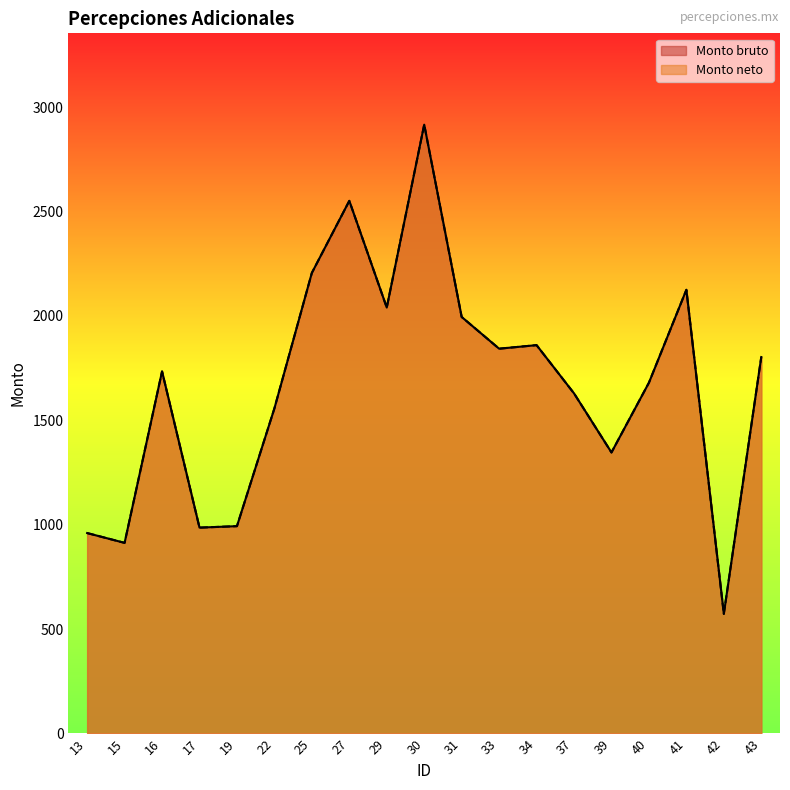

True or false: Monto bruto and Monto neto cross at least once.

False